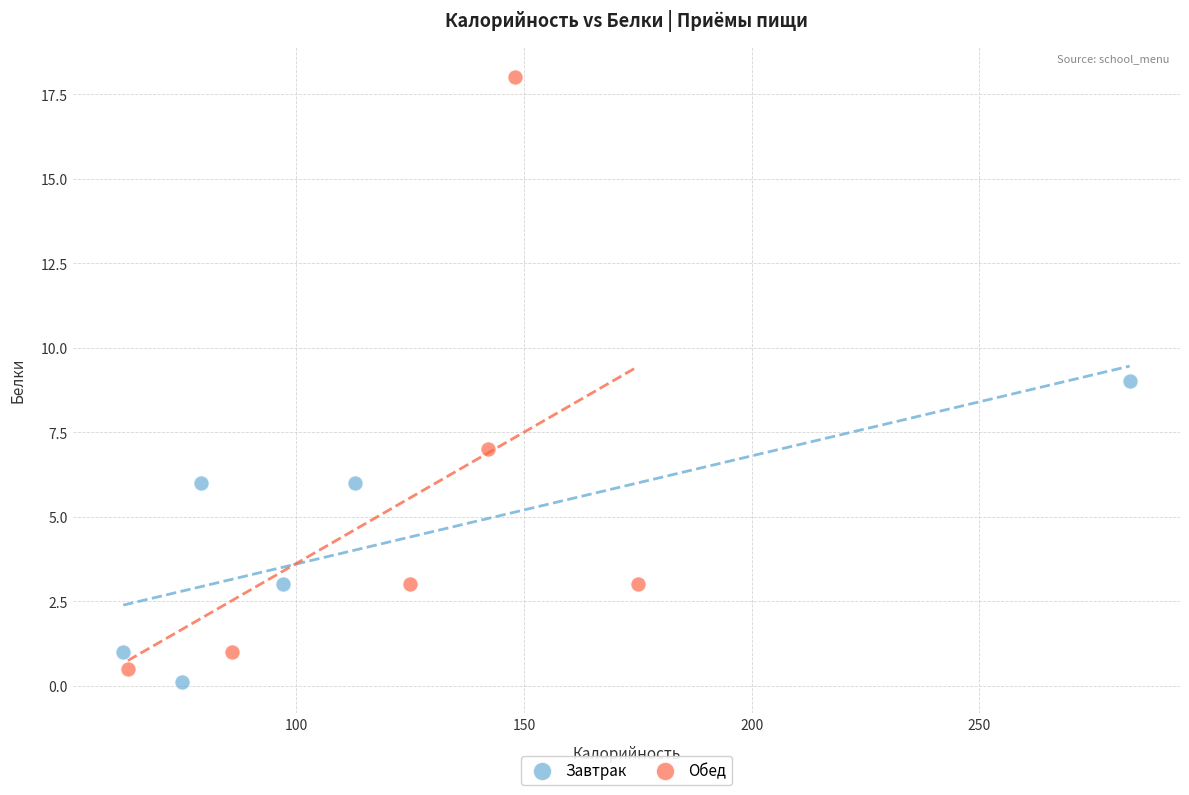

Which series has the largest Y range (max minus min)?

Обед